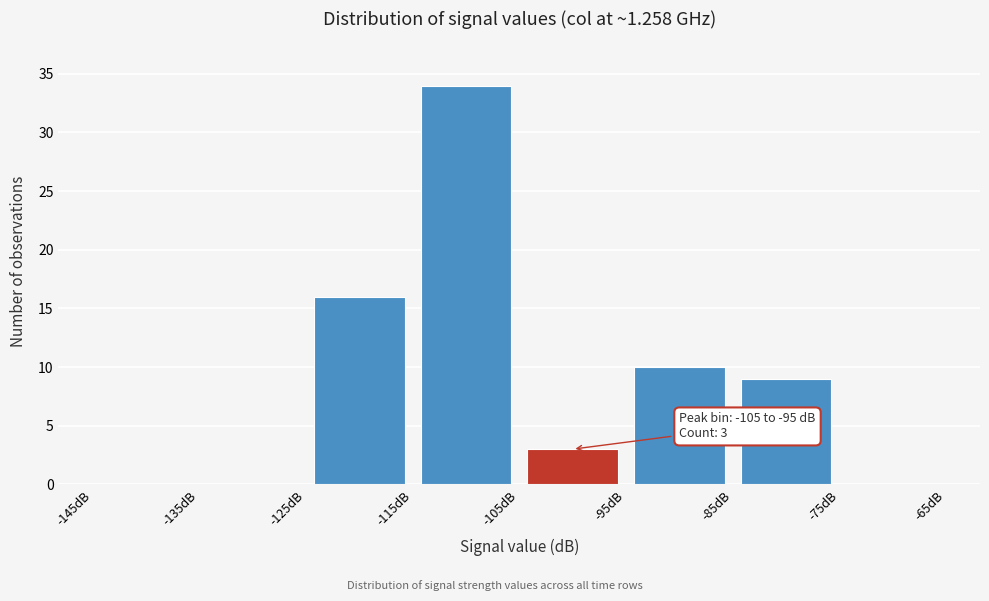

Which range on the x-axis has the tallest bar?

-115 to -105